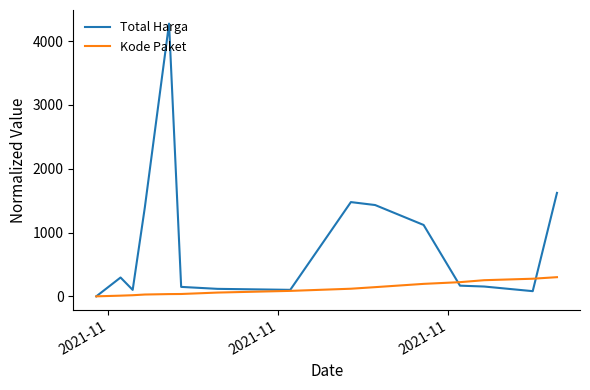

List the series in order of their overall mean, highest first.

Total Harga, Kode Paket